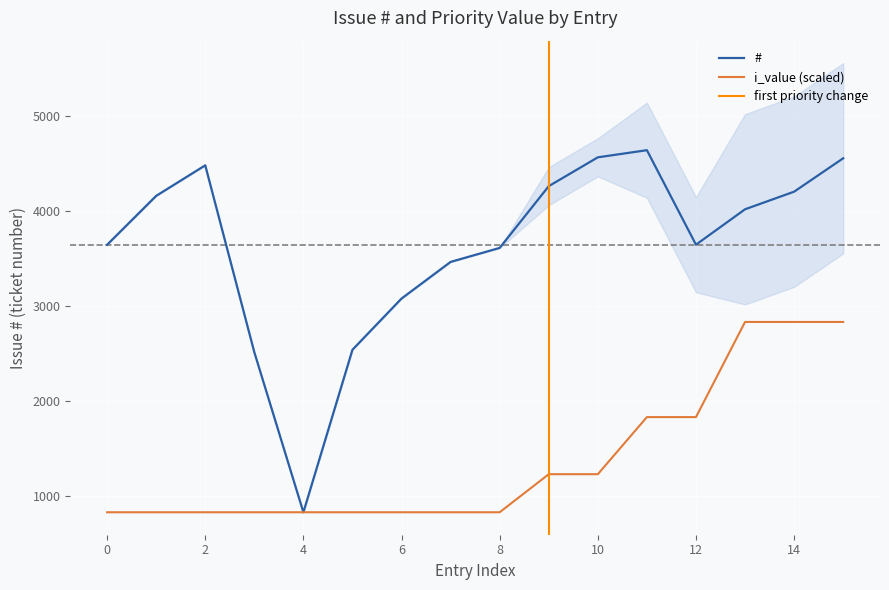

The value of # at 6 is 4085. True or false?

False